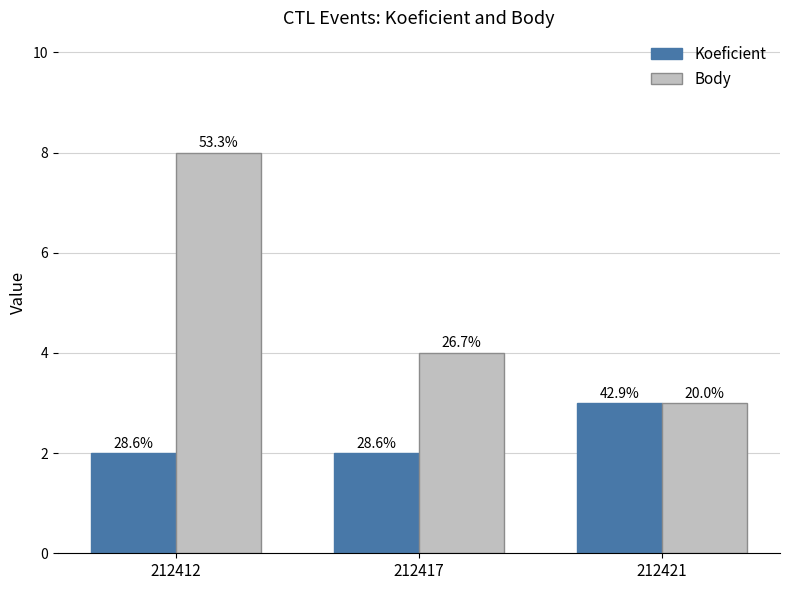

What value does the Body series have at 212412?

8